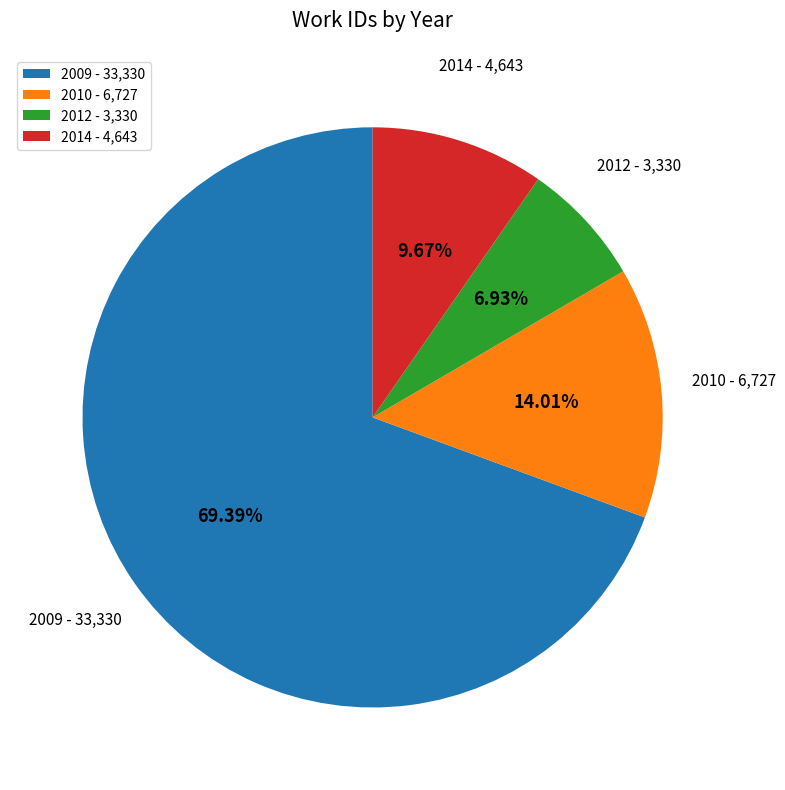

To the nearest percent, what is the difference between the largest and smallest slice percentages?

62%